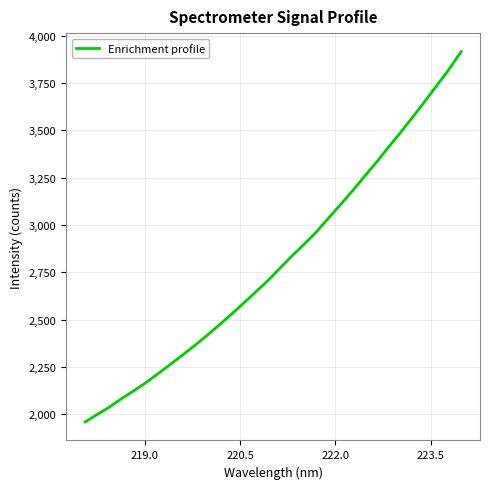

What is the minimum value shown in the chart?

1960.0